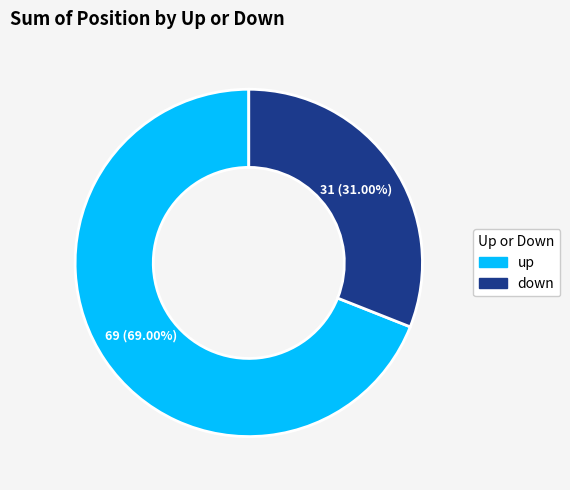

The up slice represents 69% of the pie. True or false?

True